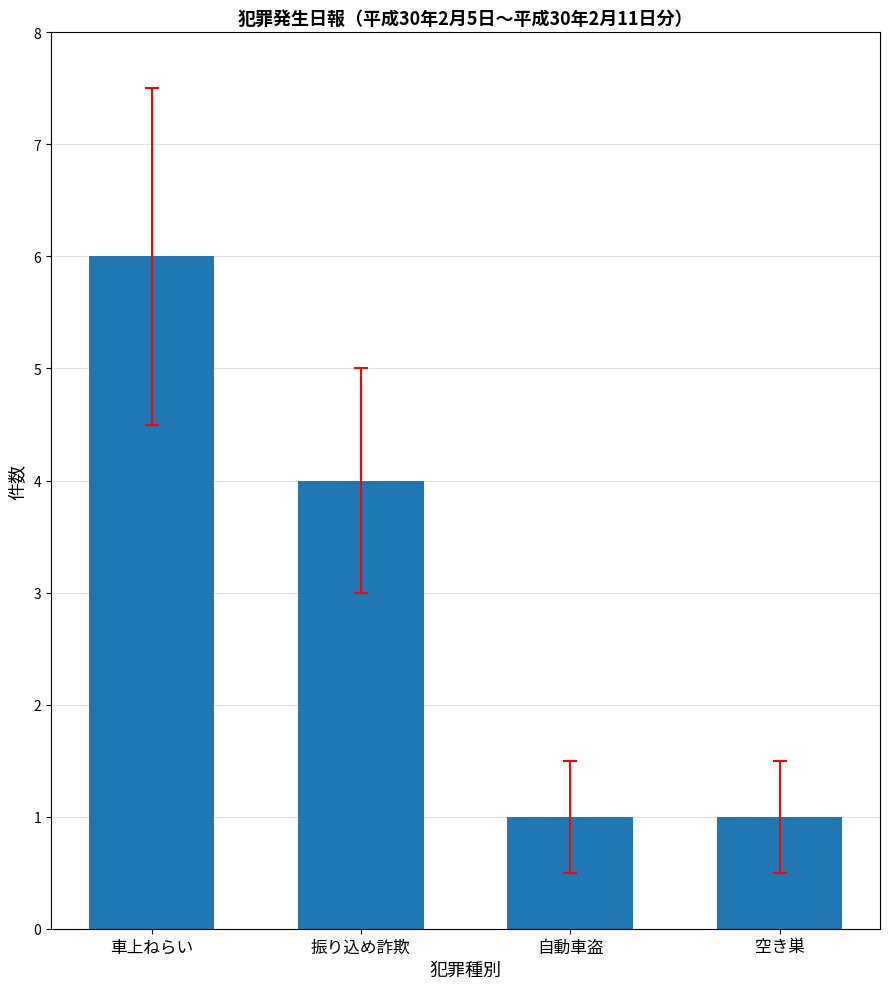

What is the smallest value displayed?

1